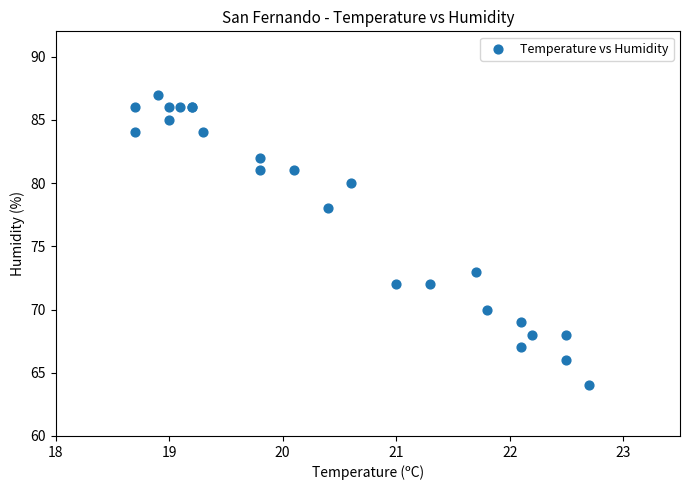

What Y value in the scatter plot is closest to 75?

73